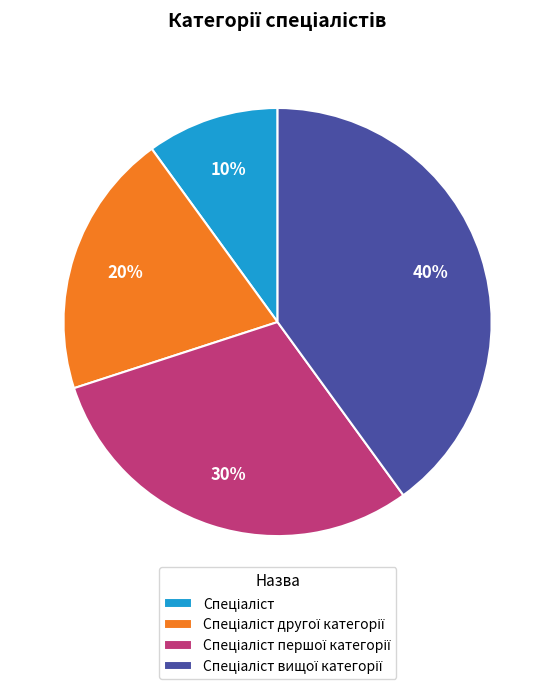

Is there a majority slice in this chart?

No